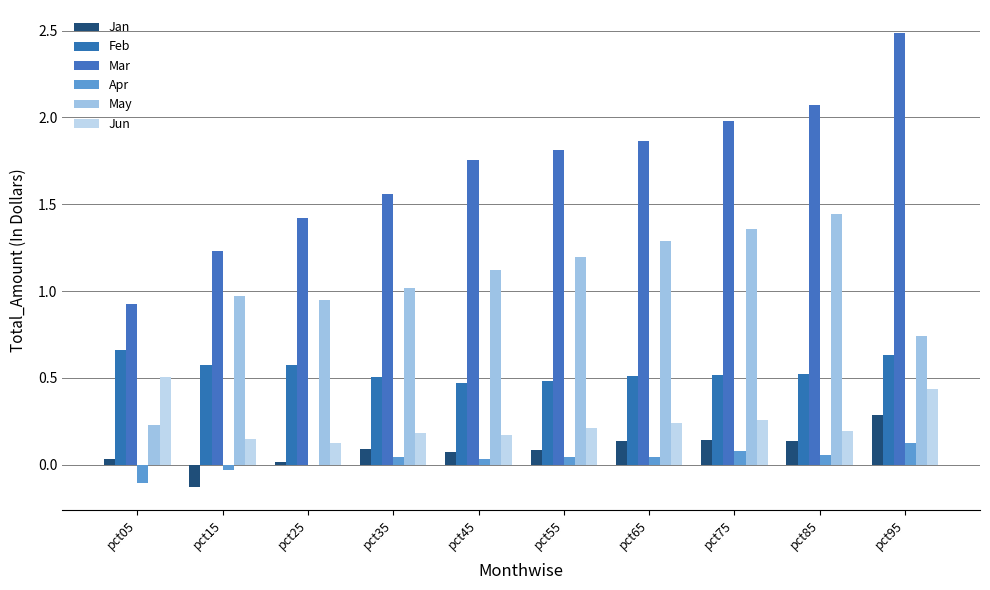

The value of Jun at pct95 is 0.7. True or false?

False